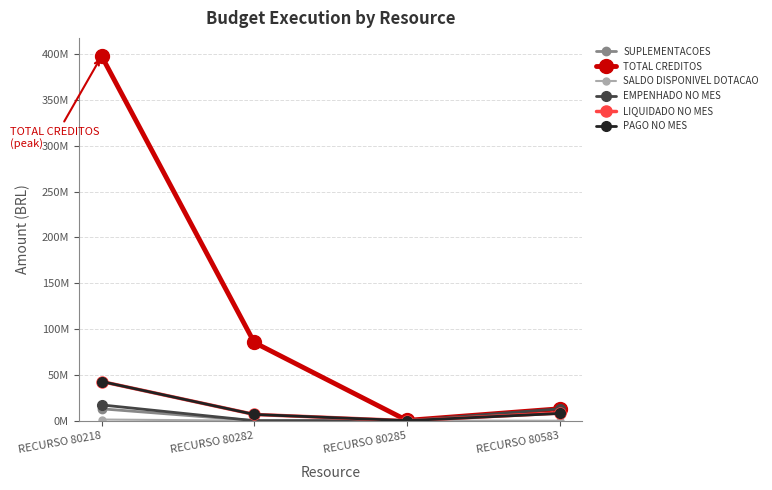

True or false: EMPENHADO NO MES and SALDO DISPONIVEL DOTACAO intersect in this chart.

True